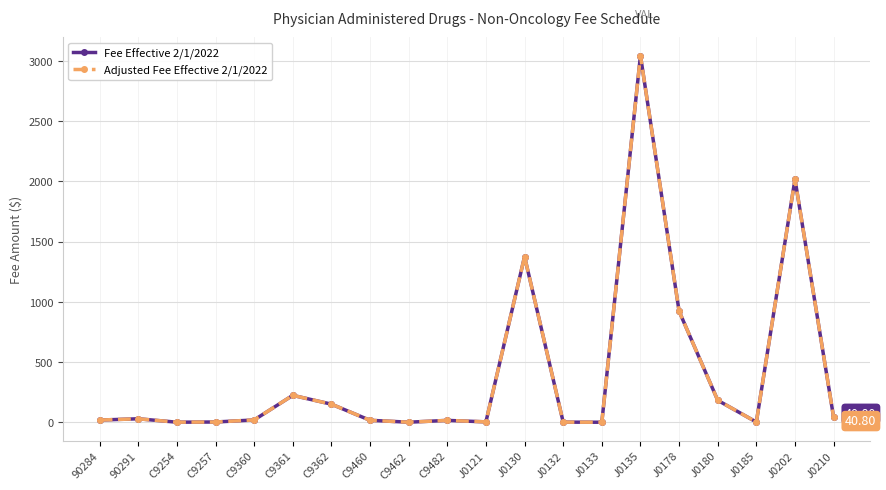

Does the chart have visible grid lines?

Yes